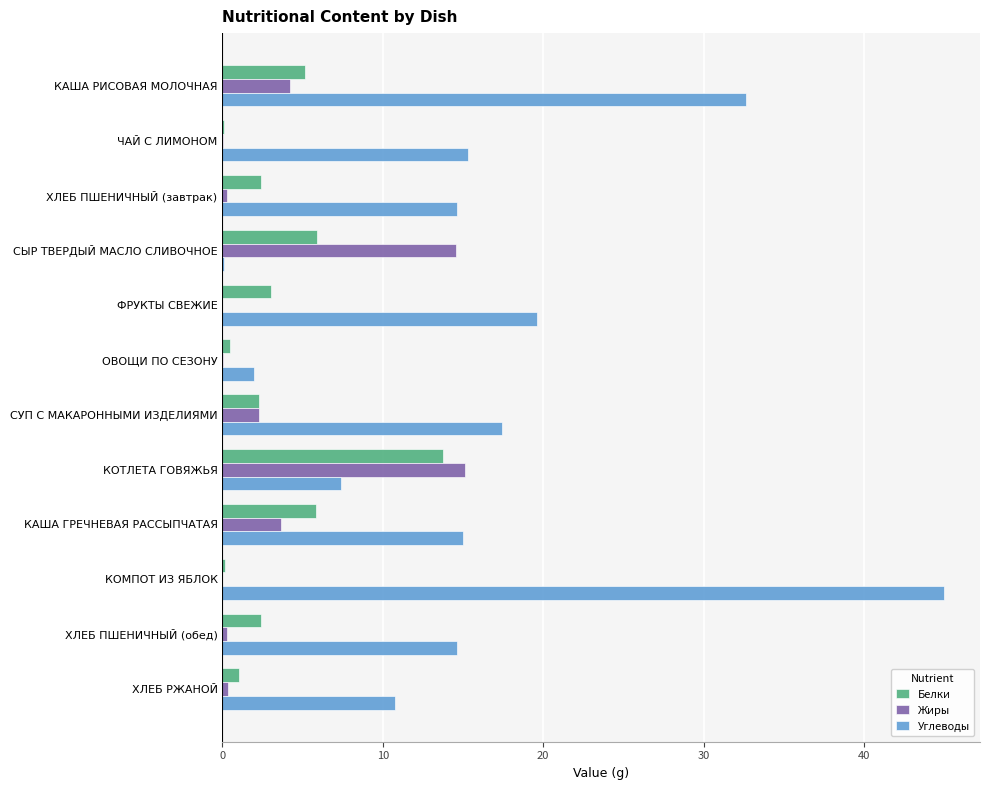

What value does the Белки series have at КАША ГРЕЧНЕВАЯ РАССЫПЧАТАЯ?

5.8